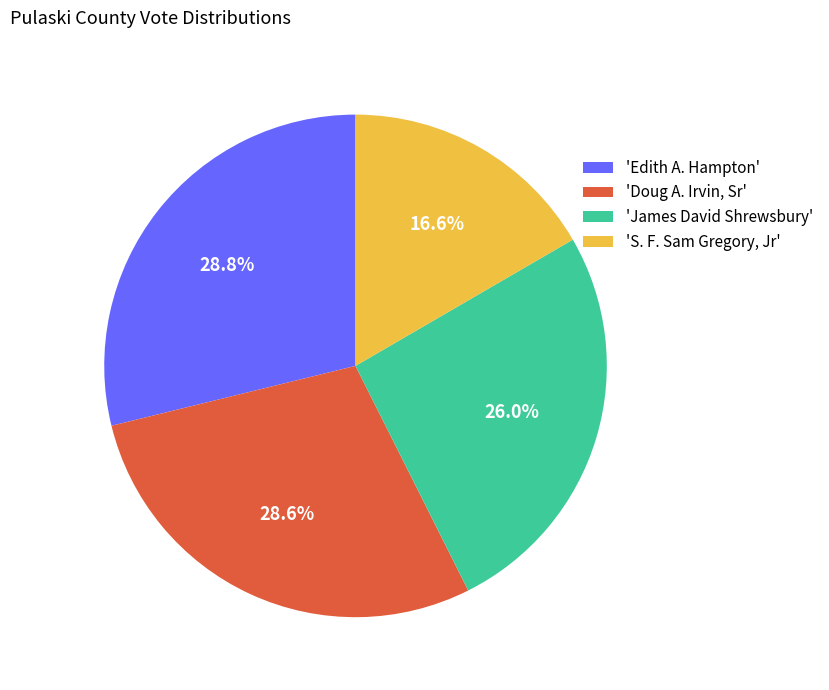

What is the smallest slice in the pie chart?

'S. F. Sam Gregory, Jr'